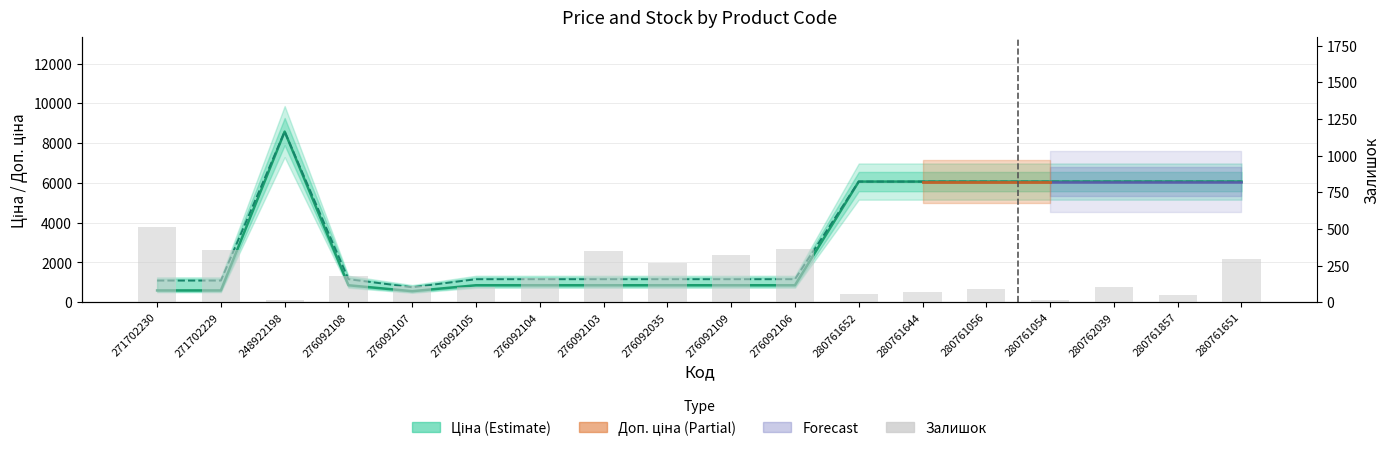

Reading right to left, list all the values displayed in this chart.

Ціна: 6067.2	6067.2	6067.2	6067.2	6067.2	6067.2	6067.2	854.0	854.0	854.0	854.0	854.0	854.0	555.1	854.0	8581.1	593.8	593.8
Доп. ціна: 6067.2	6067.2	6067.2	6067.2	6067.2	6067.2	6067.2	1157.3	1157.3	1157.3	1157.3	1157.3	1157.3	752.0	1157.3	8581.1	1088.8	1088.8
Залишок: 294.0	52.0	101.0	18.0	90.0	69.0	55.0	362.0	323.0	269.0	352.0	166.0	102.0	114.0	177.0	12.0	359.0	516.0